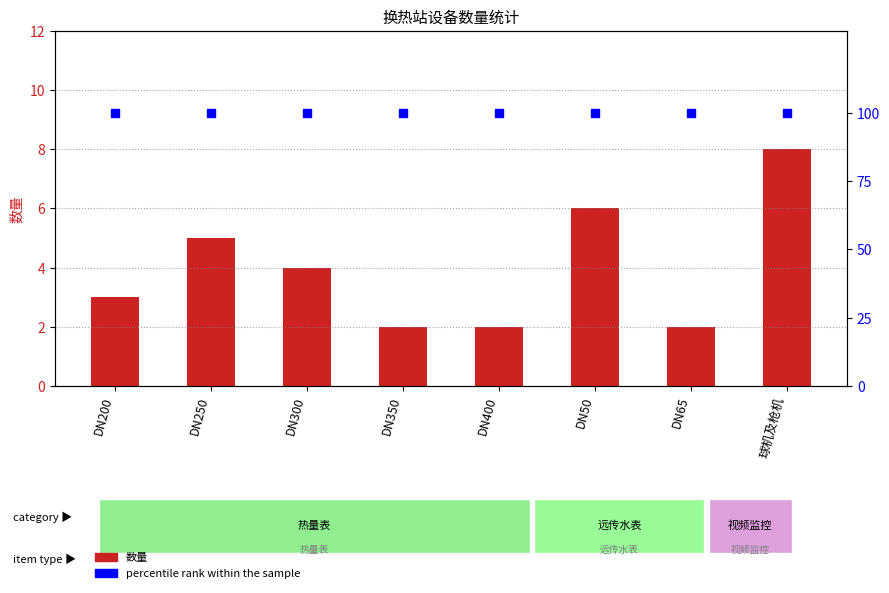

Which series contains the highest Y value?

percentile rank within the sample